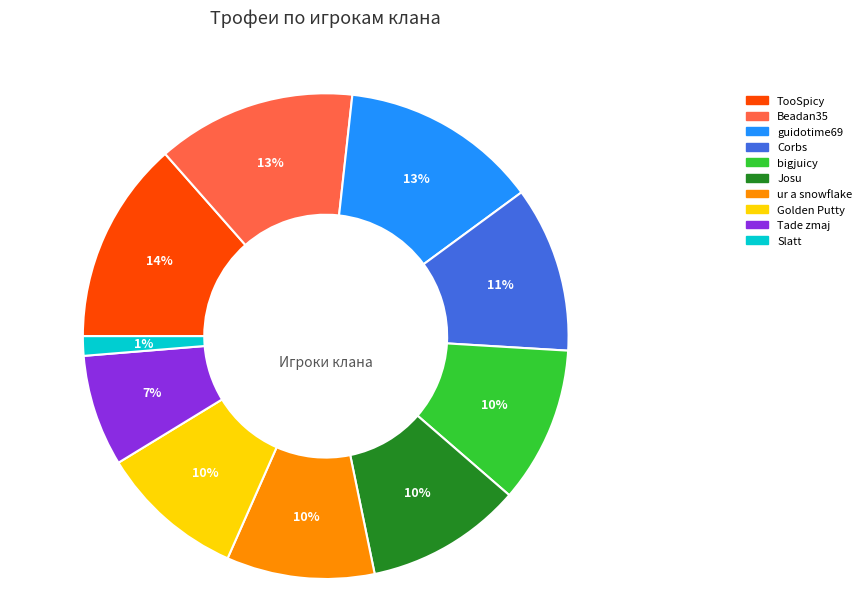

Is there any slice that represents more than half of the pie?

No